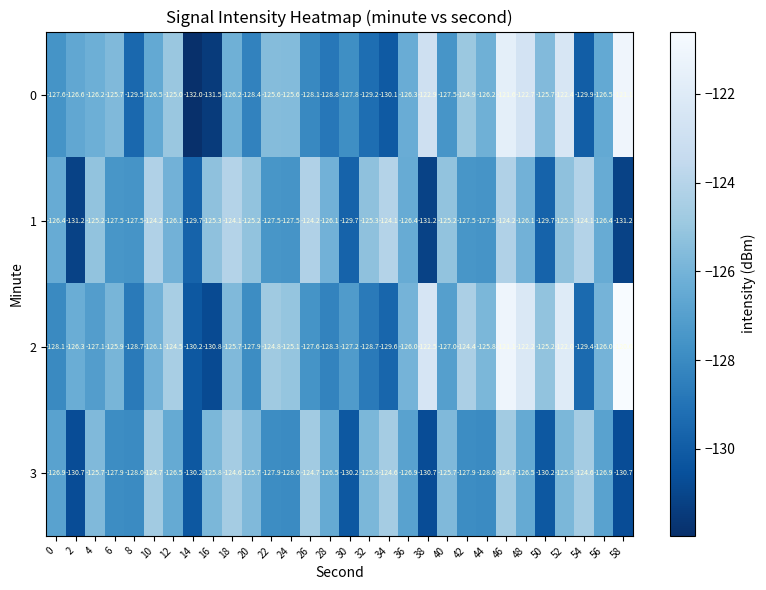

What value does the 0 series have at 22?

-125.6